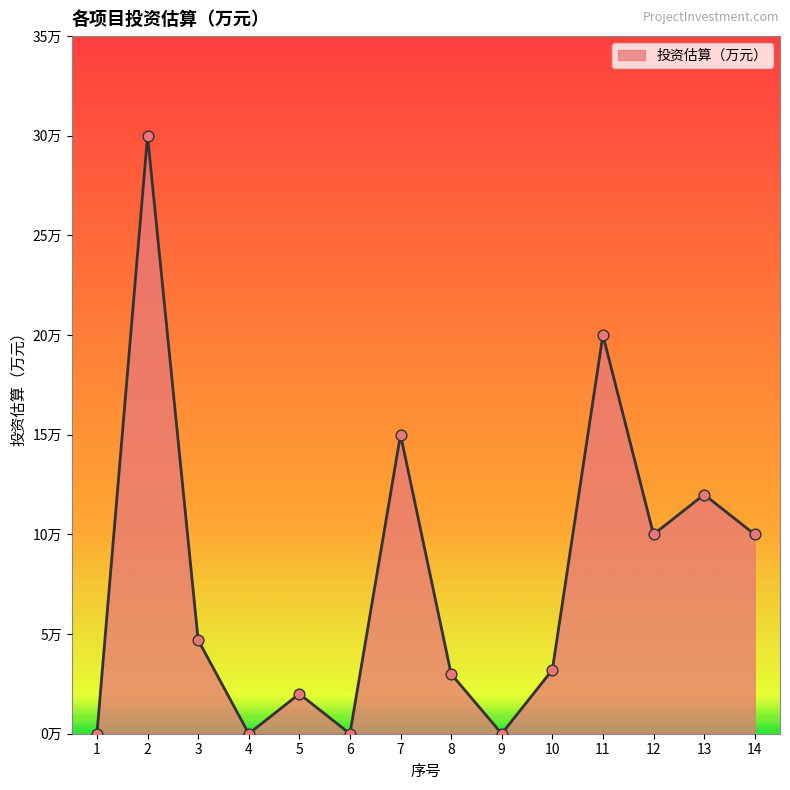

Between 4 and 2, which is larger?

2